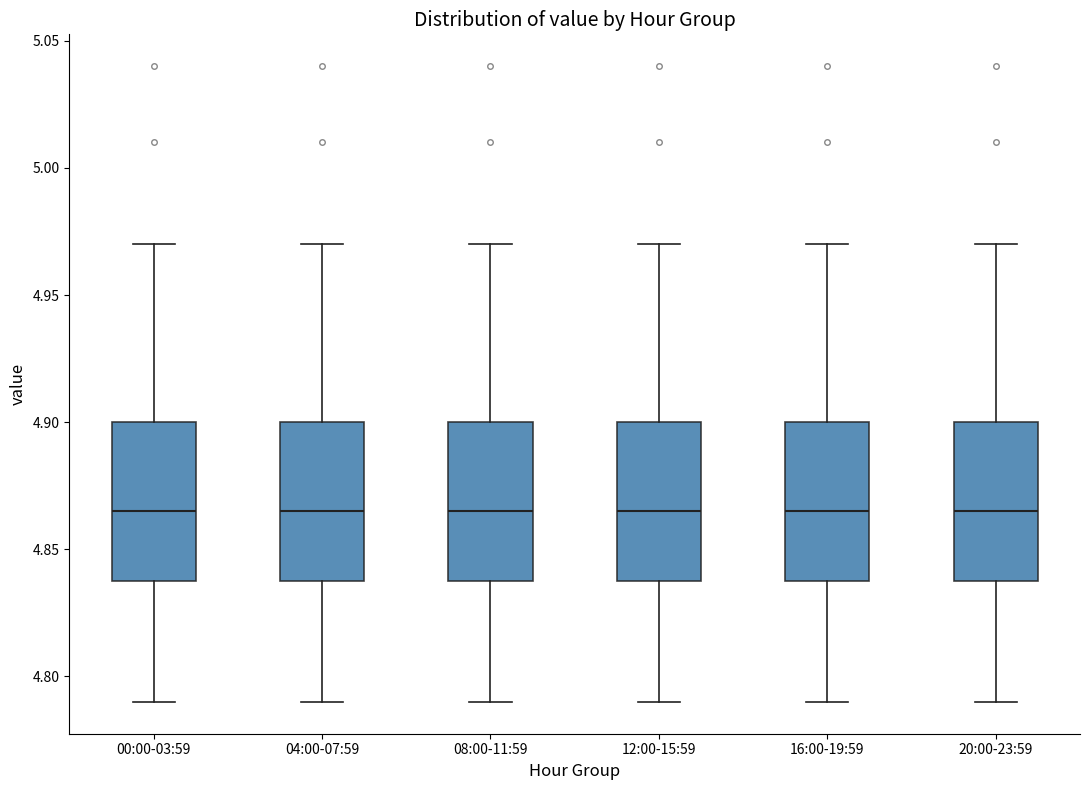

Where does the lower whisker of the box for 12:00-15:59 end on the y-axis? The values are not printed on the chart, so give them approximately, as read against the axis.

4.790